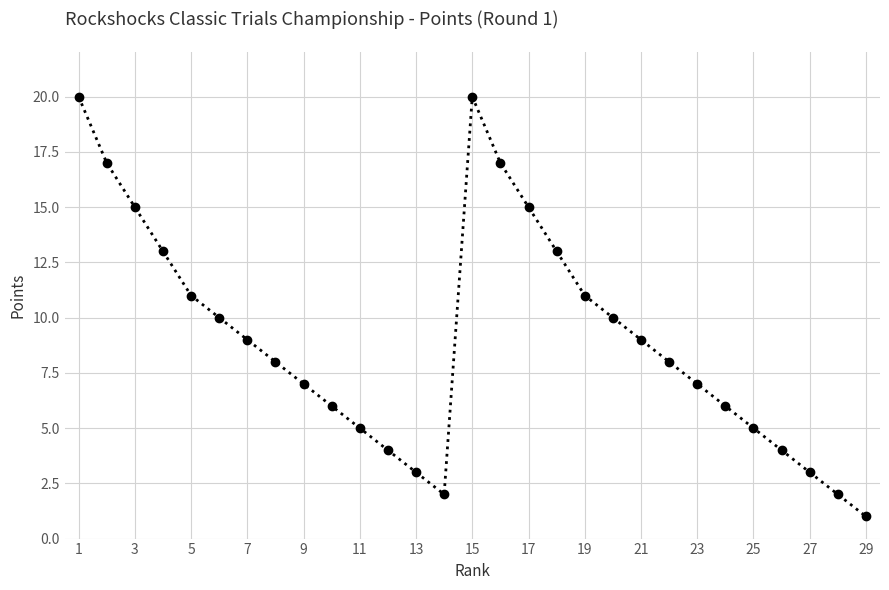

How many interior local peaks (higher than both neighbors) does the data have?

1